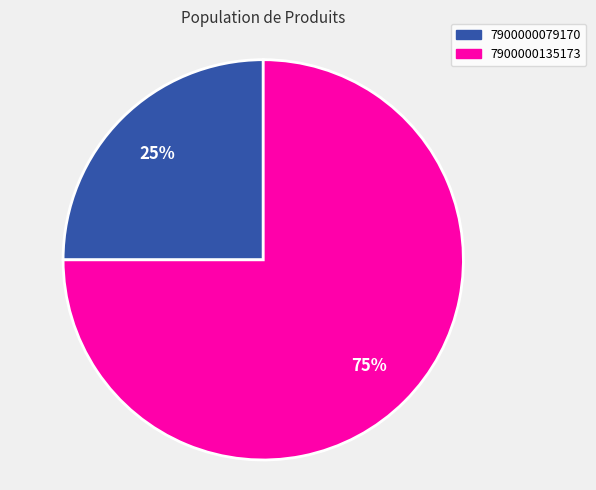

Between 7900000135173 and 7900000079170, which is larger?

7900000135173